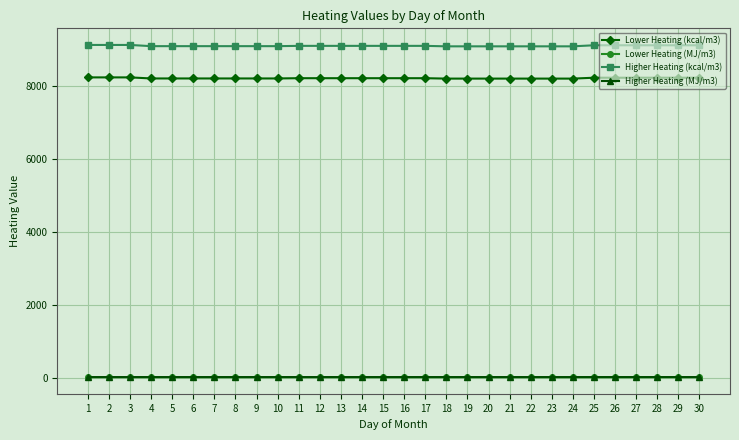

Which series has the largest range (max minus min)?

Higher Heating (kcal/m3)